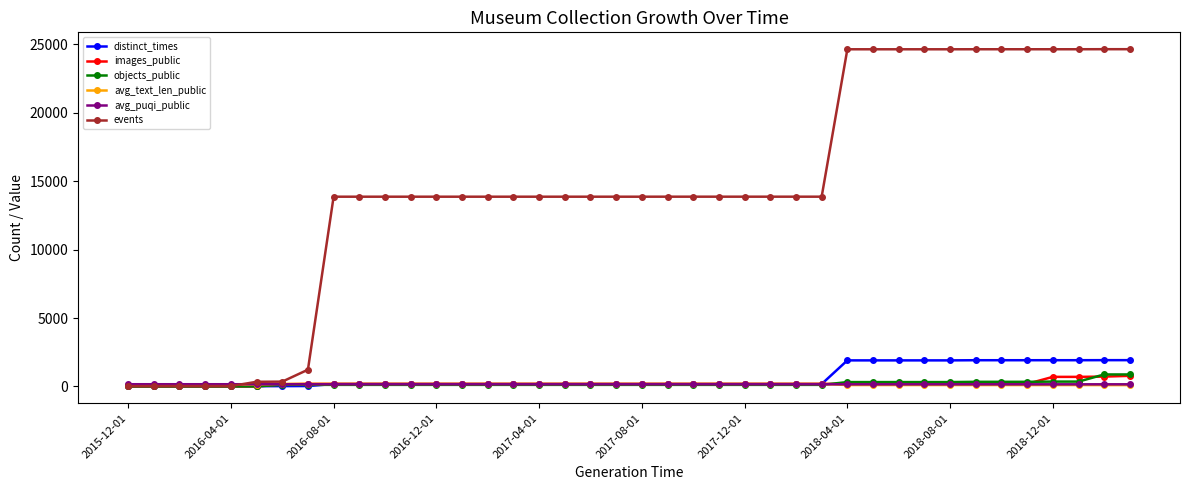

What are all the series names shown in the legend?

distinct_times, images_public, objects_public, avg_text_len_public, avg_puqi_public, events